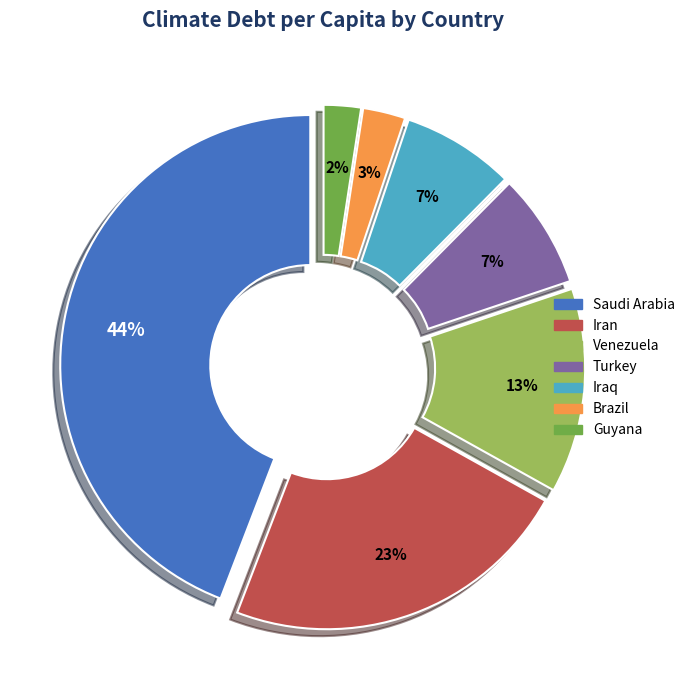

To the nearest percent, what is the difference between the largest and smallest slice percentages?

42%